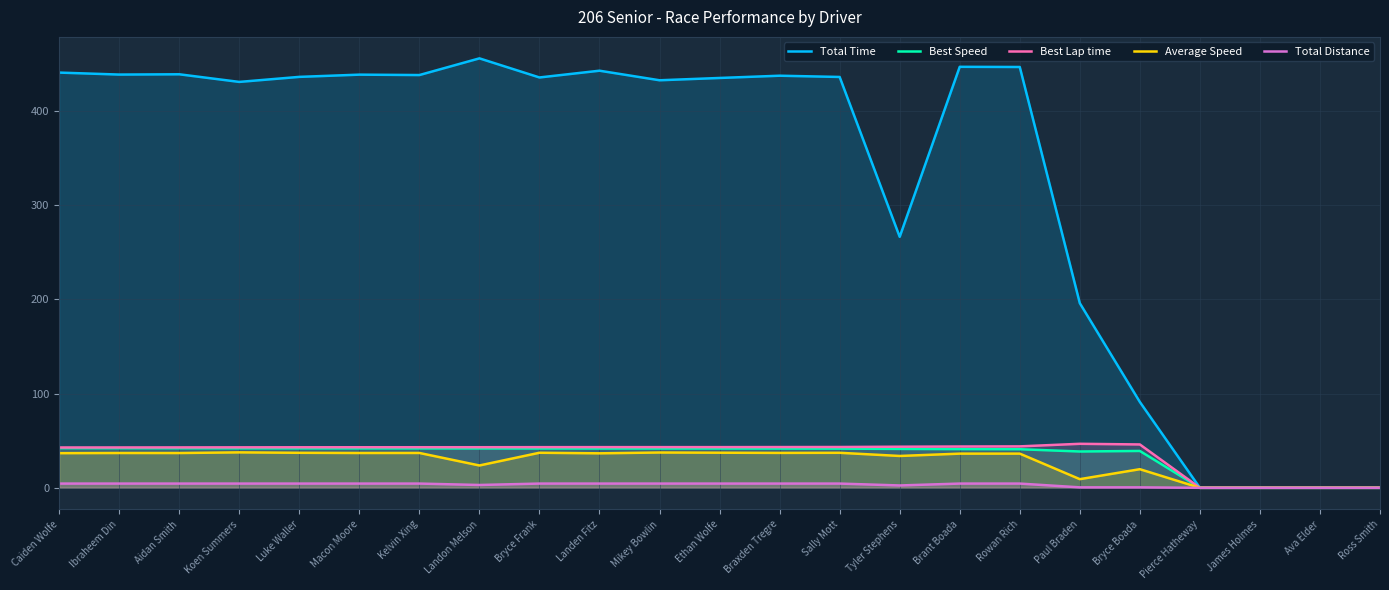

At which category does the chart reach its minimum across all series?

Pierce Hatheway